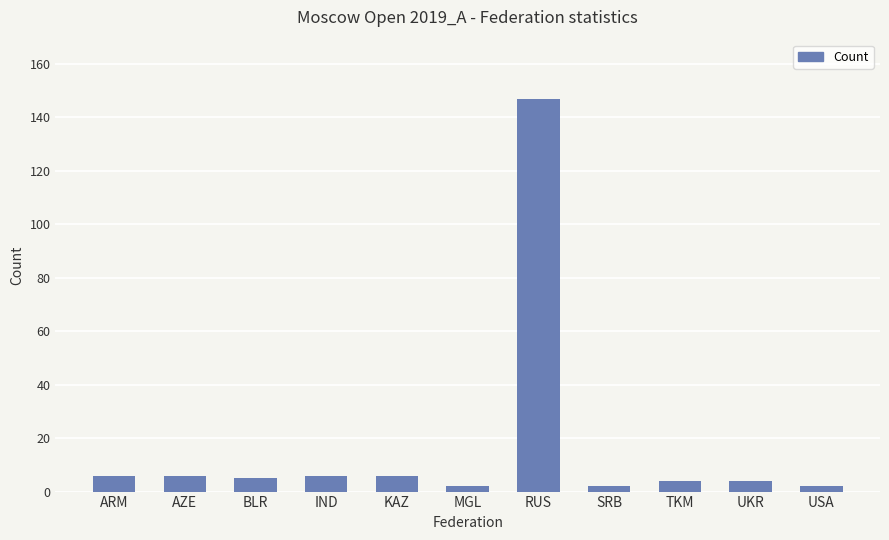

Does the chart contain any negative values?

No